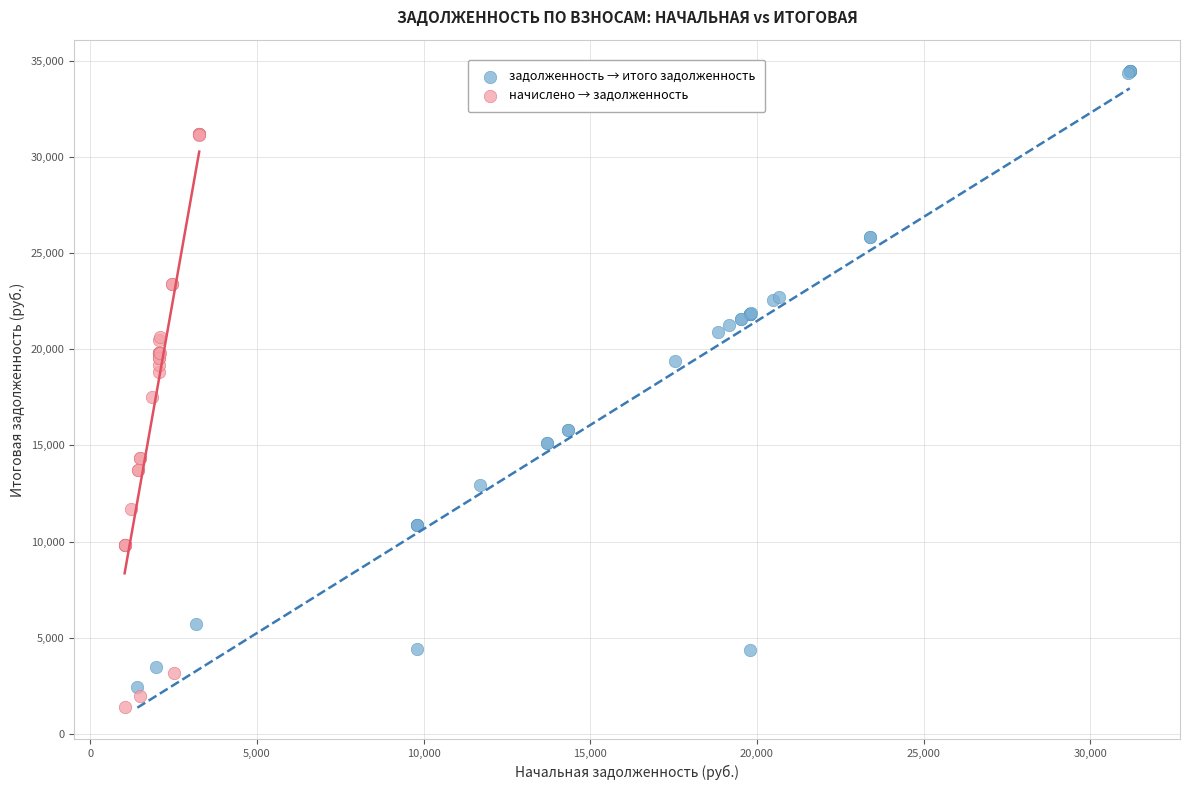

Which series reaches the minimum Y coordinate?

начислено → задолженность